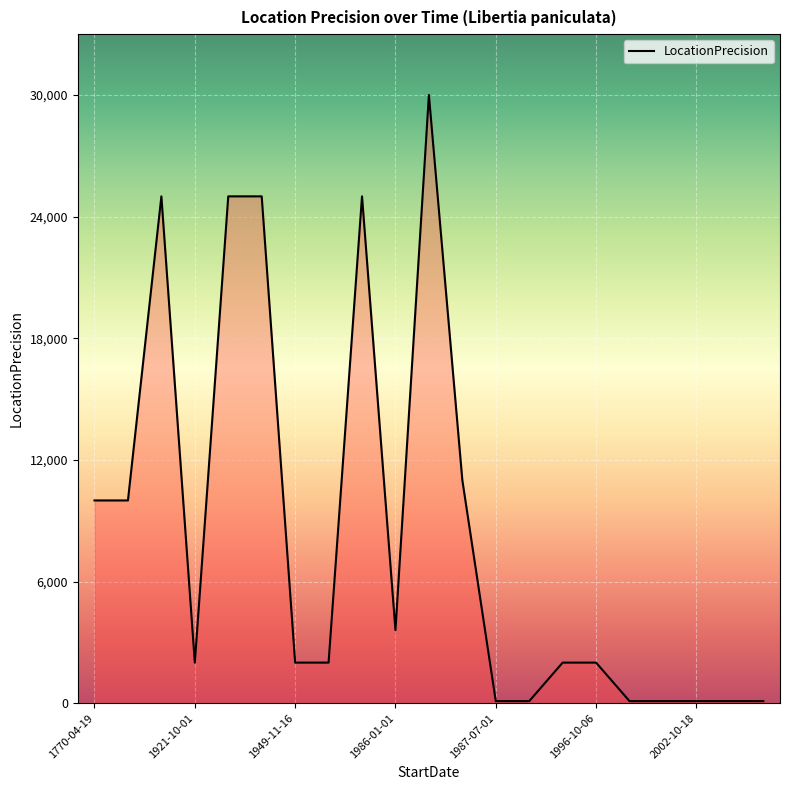

How many lines are shown in the chart?

1